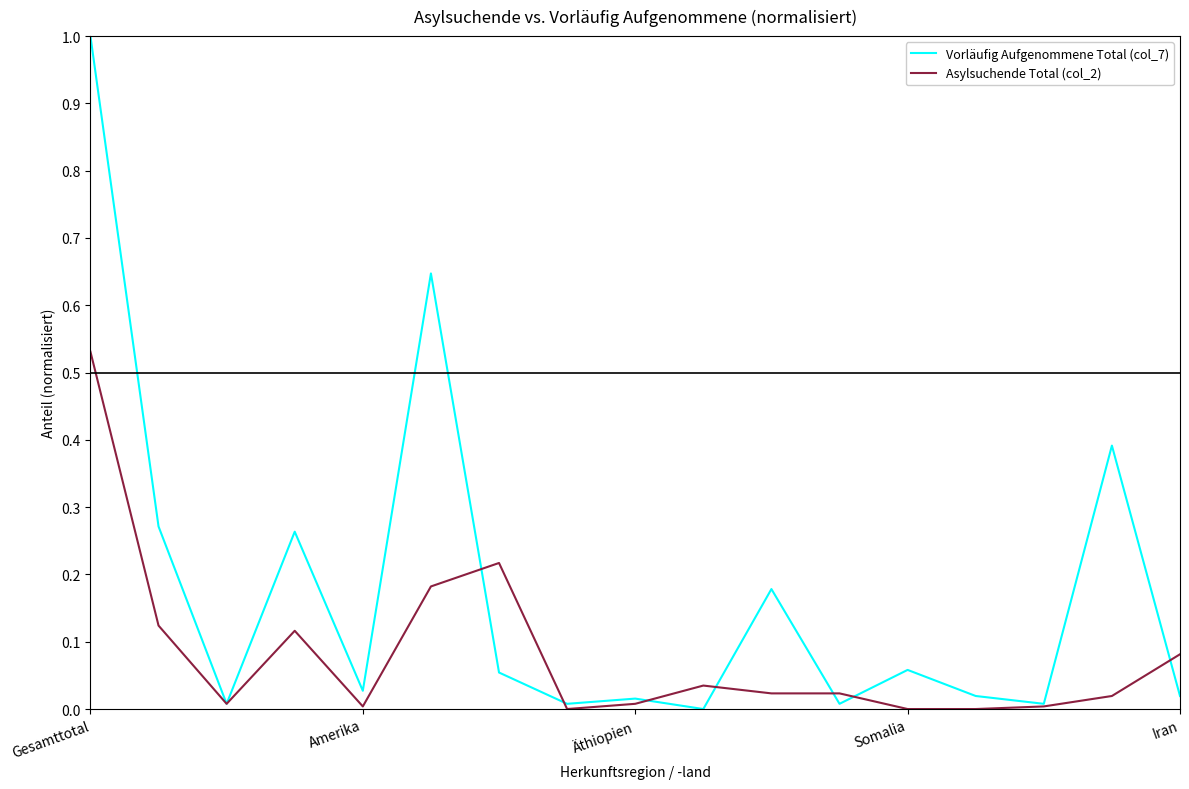

Which series has the widest spread of values?

Vorläufig Aufgenommene Total (col_7)